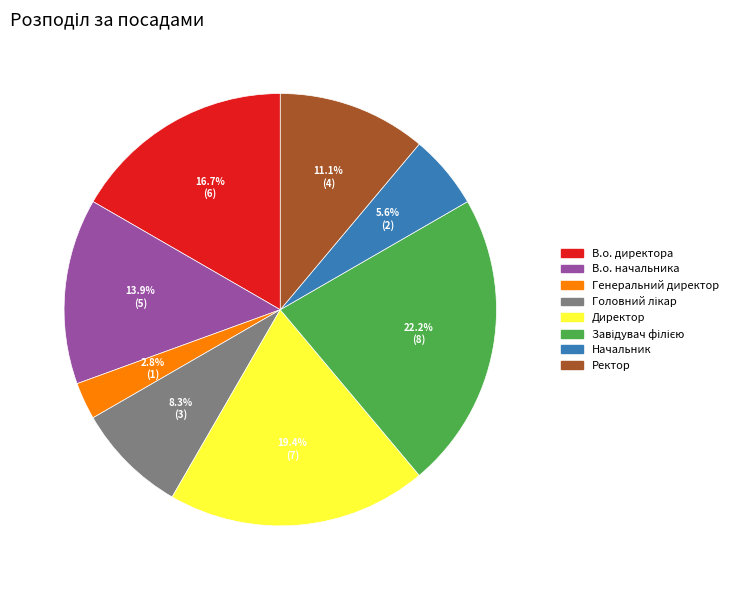

To the nearest percent, what is the combined percentage of В.о. начальника and Директор?

33%